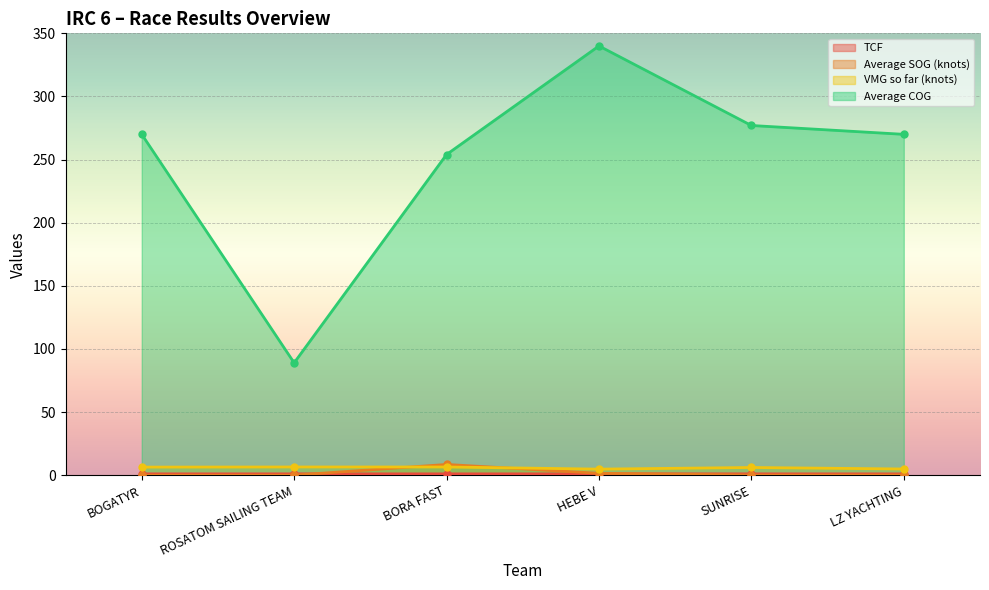

Is the value of VMG so far (knots) at HEBE V greater than the value of Average COG at BOGATYR?

No